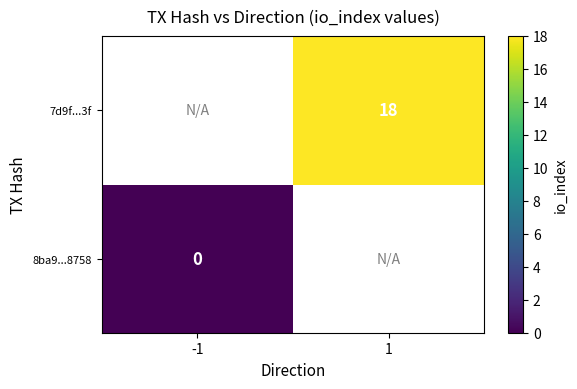

The value of 7d9f...3f at 1 is 18. True or false?

True